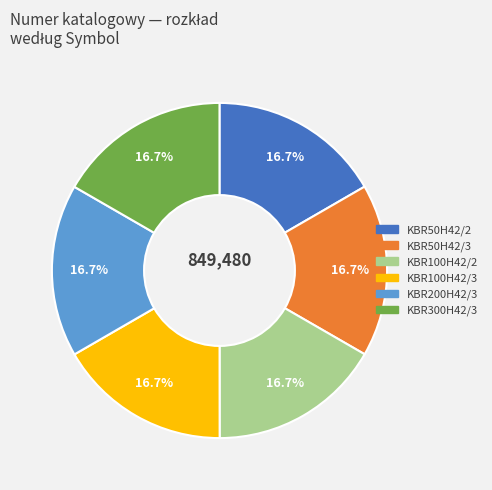

Do KBR50H42/2 and KBR200H42/3 together represent more than half of the pie?

No